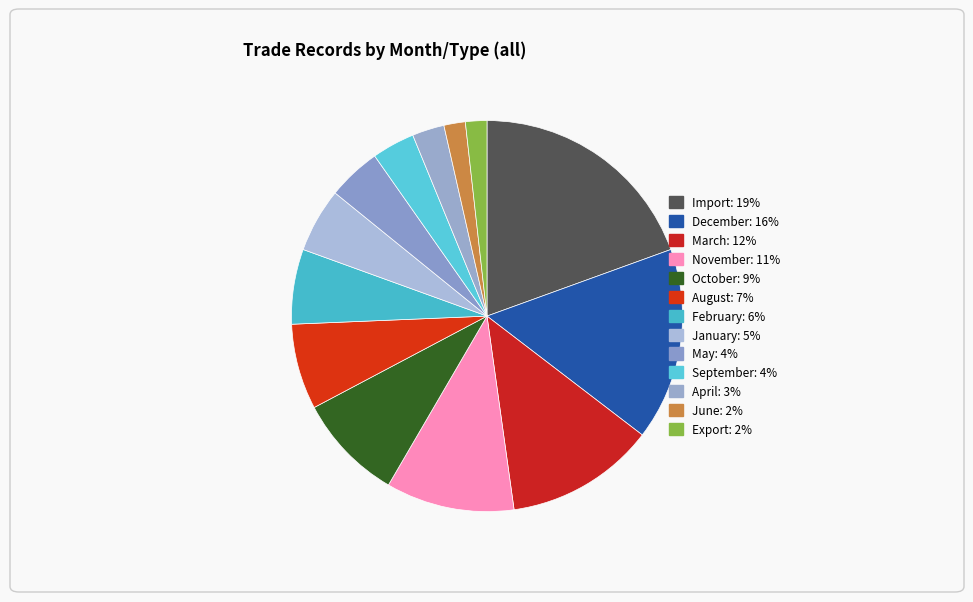

How many segments does this pie chart have?

13